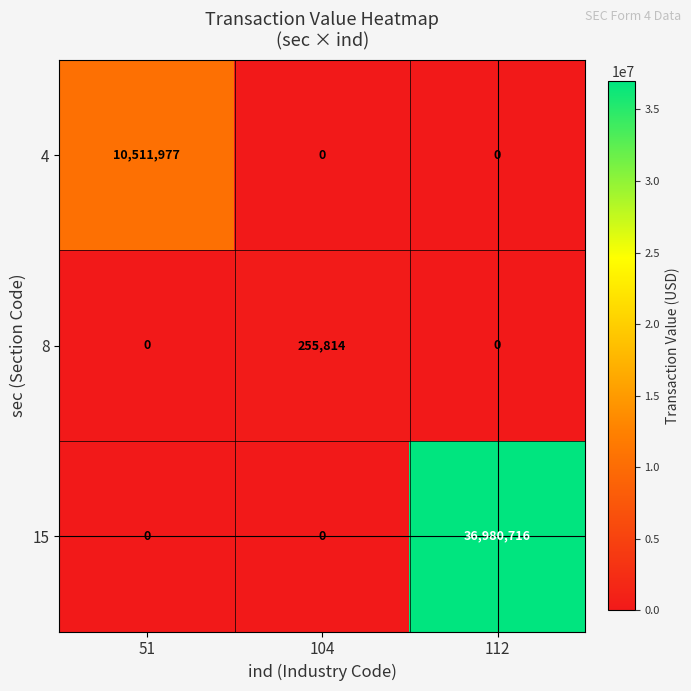

At how many categories does at least one series exceed 36921860?

1